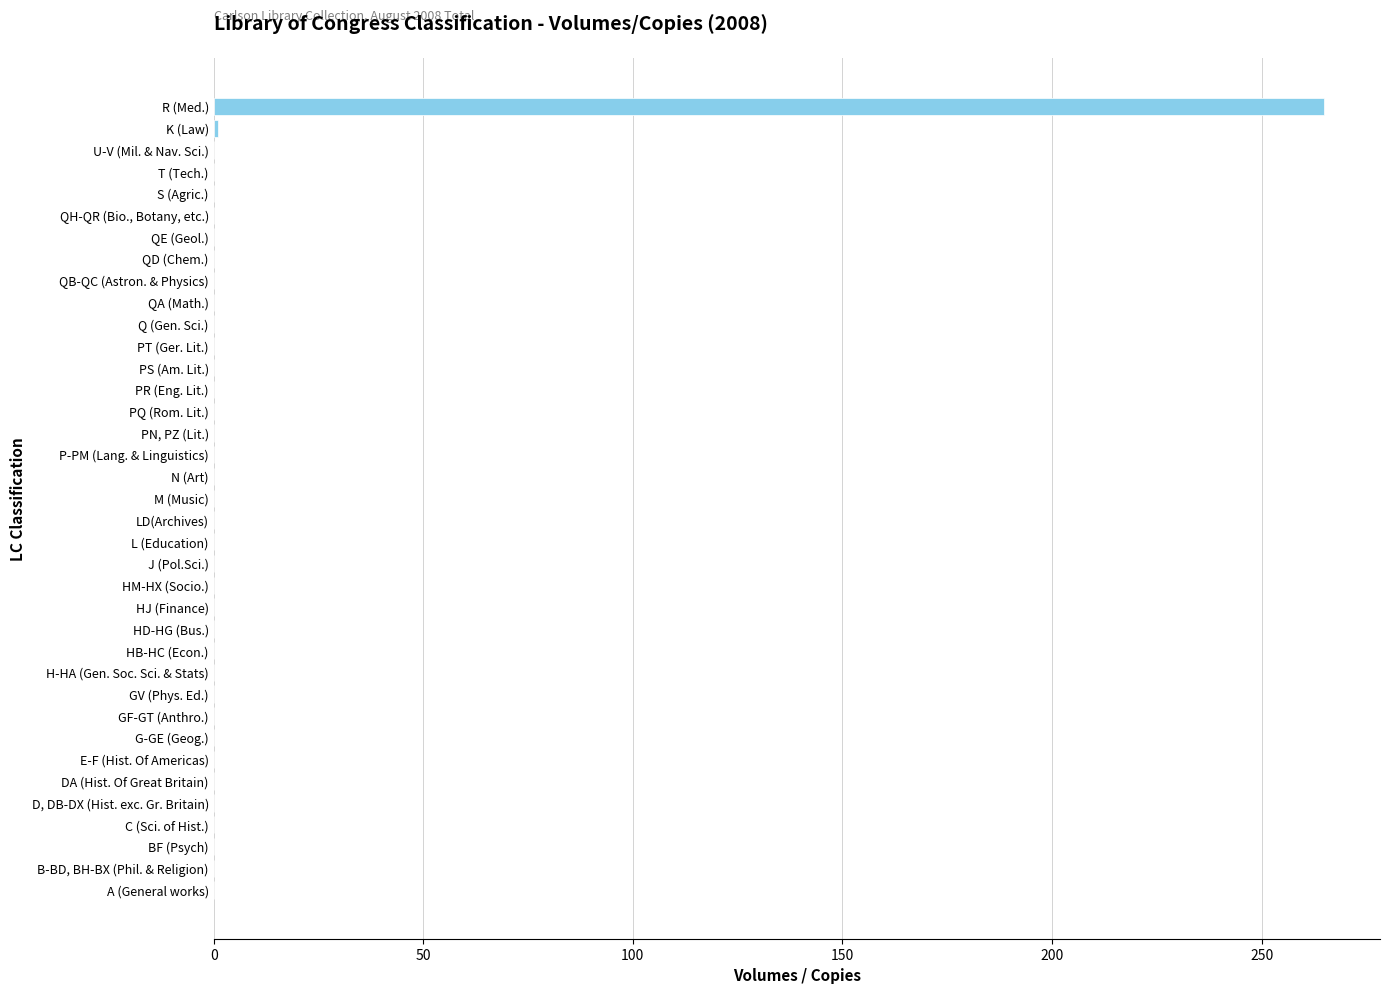

What is the sum of all values?

266